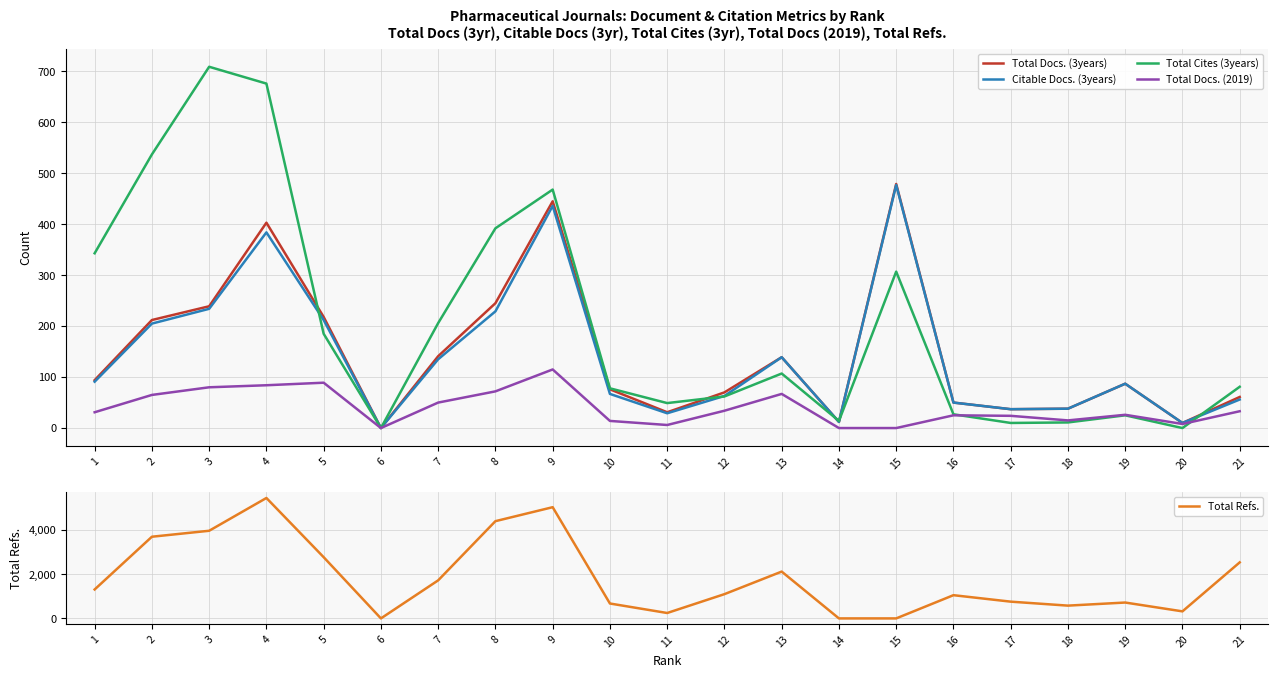

What is the average value of the Total Cites (3years) series?

204